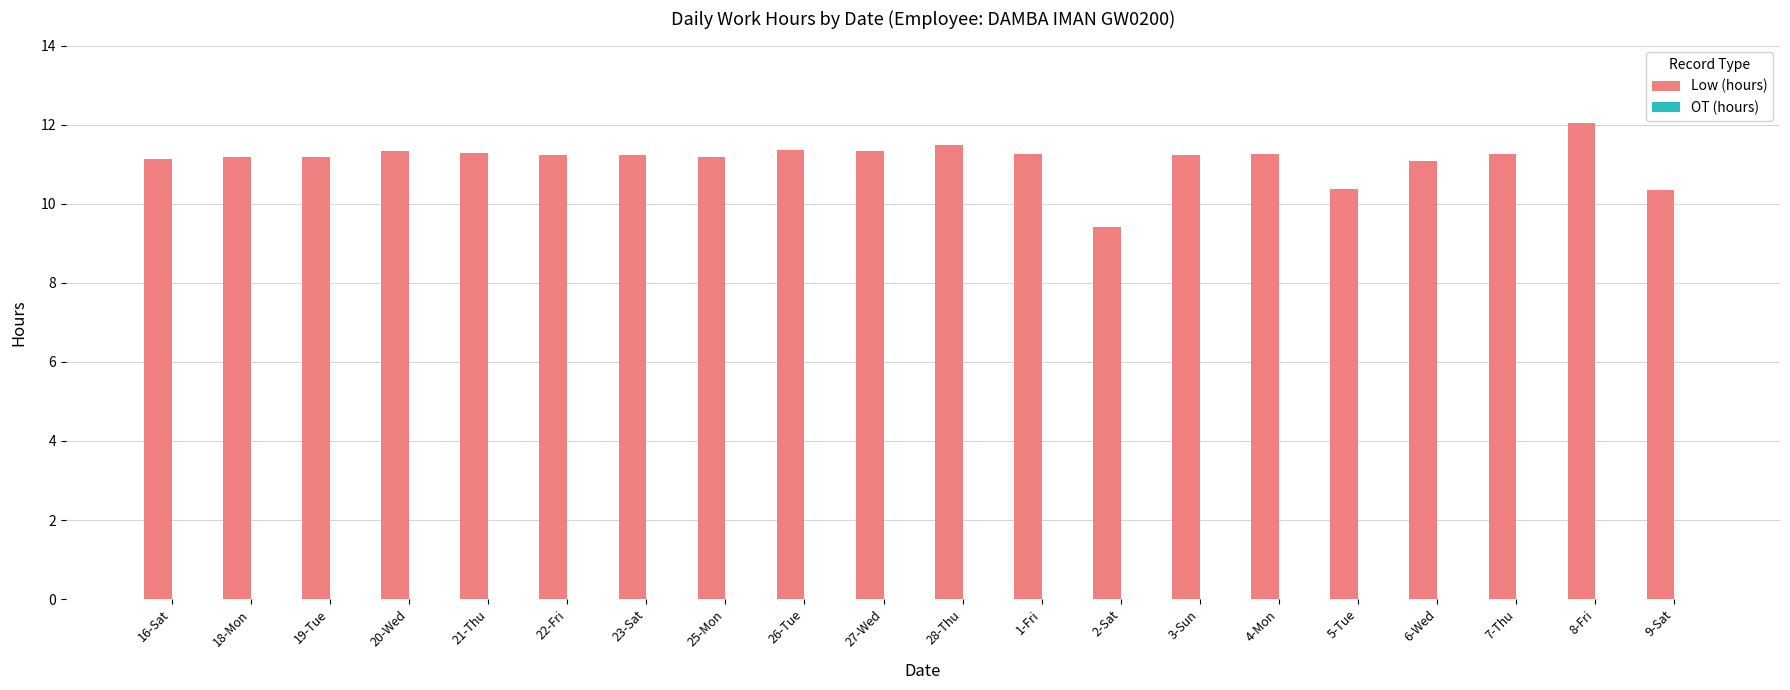

Are the bars grouped side by side (vs. stacked)?

No